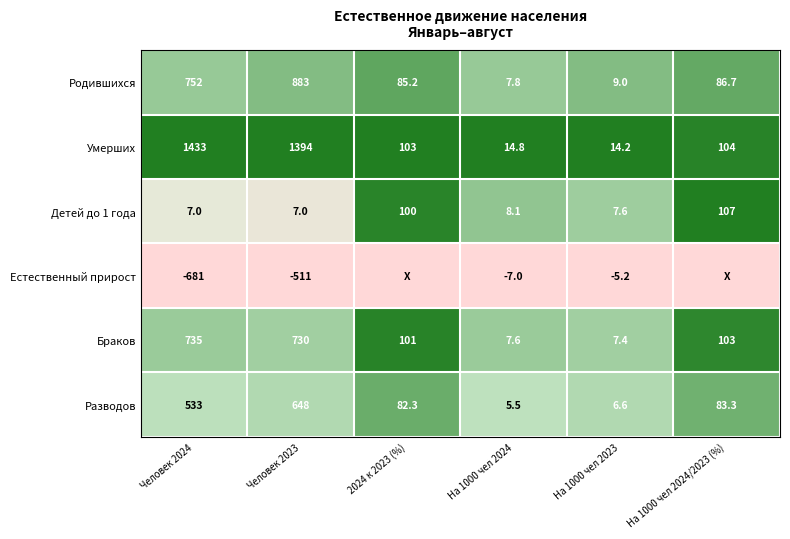

What is the difference between the second highest and second lowest values in the Родившихся series?

743.0